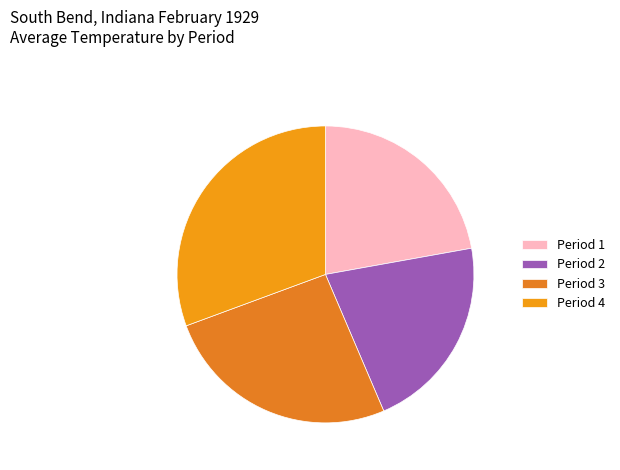

Approximately how many times larger is the value at Period 1 compared to Period 4?

0.7